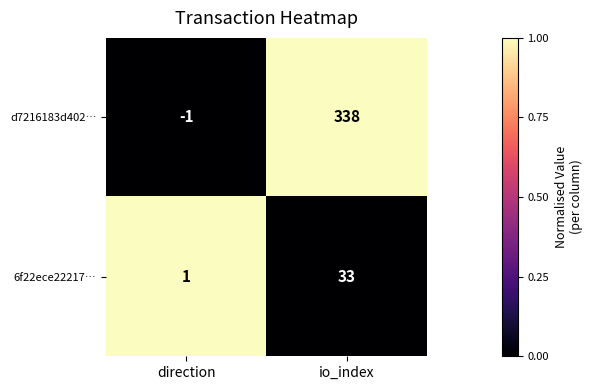

Reading left to right, what are all the values shown in this chart?

d7216183d402…: -1	338
6f22ece22217…: 1	33